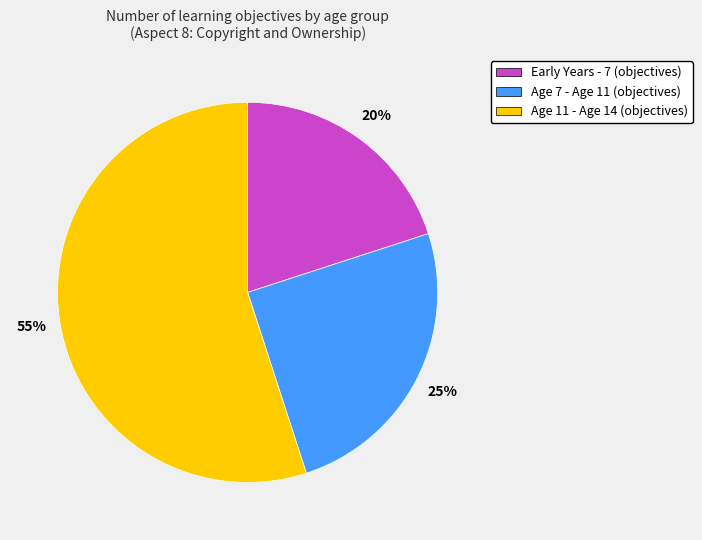

Does any single category account for the majority?

Yes